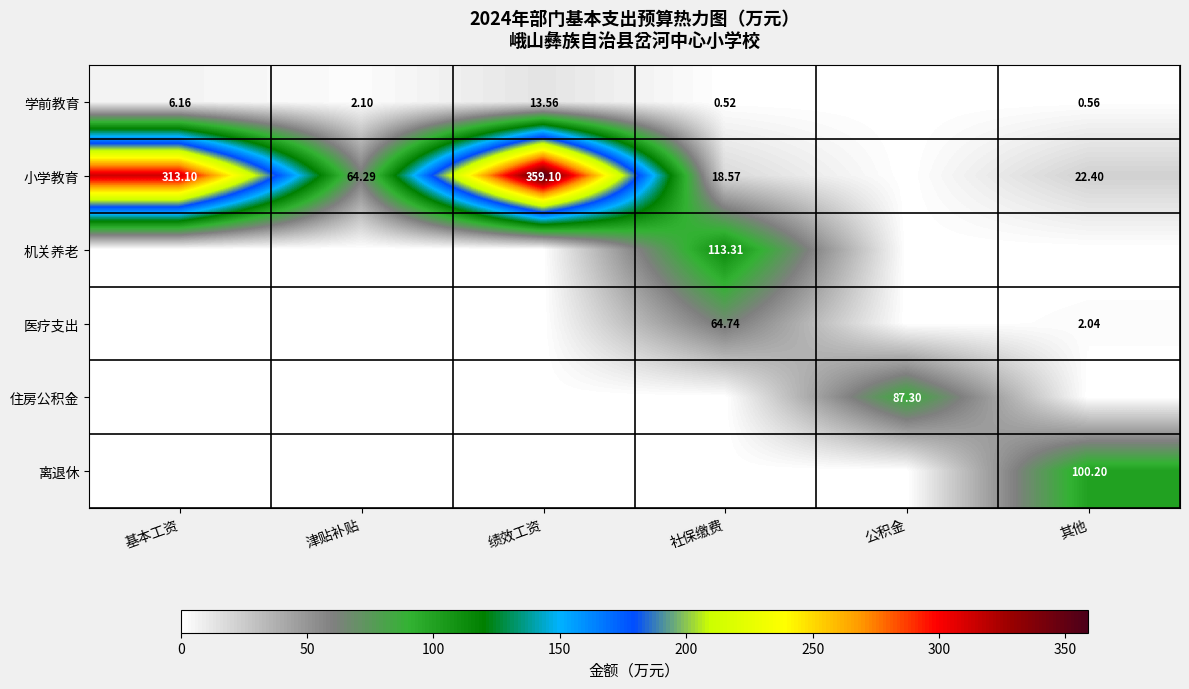

Is the value of 学前教育 at 绩效工资 greater than the value of 小学教育 at 其他?

No